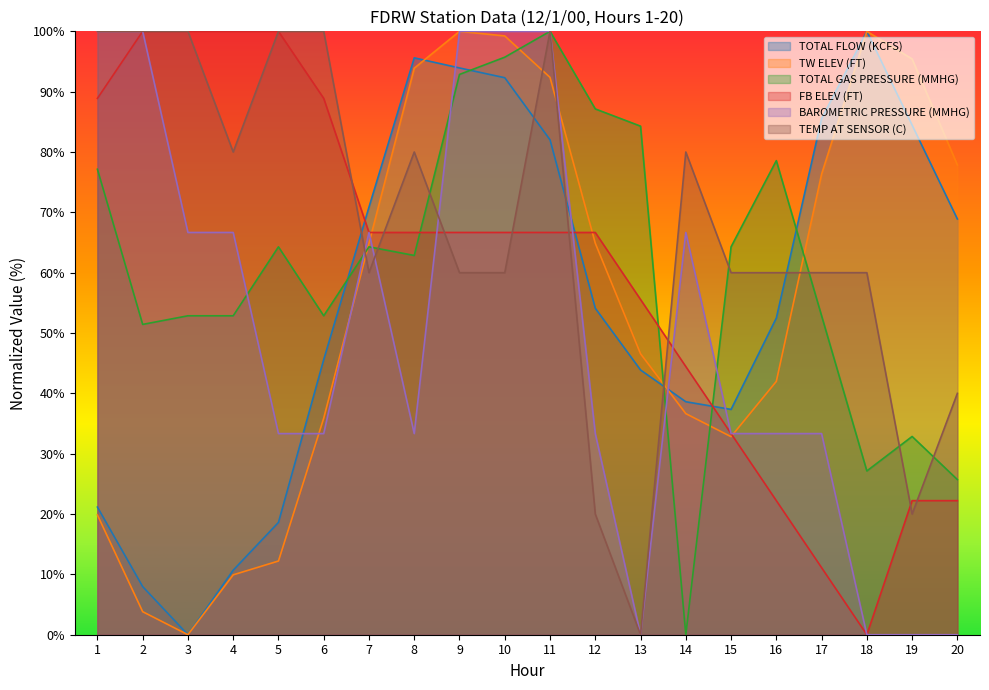

What is the total value across all series at 20?

234.7